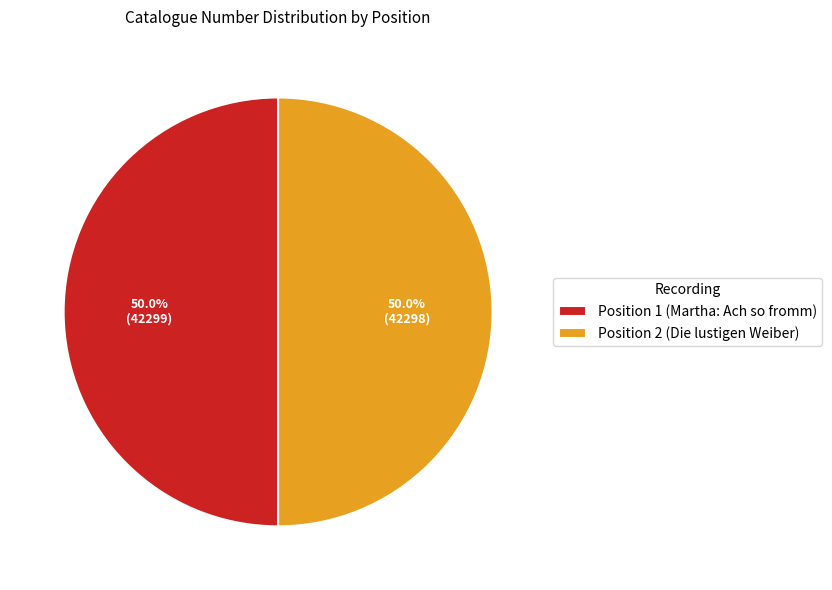

To the nearest percent, what is the average slice percentage?

50%